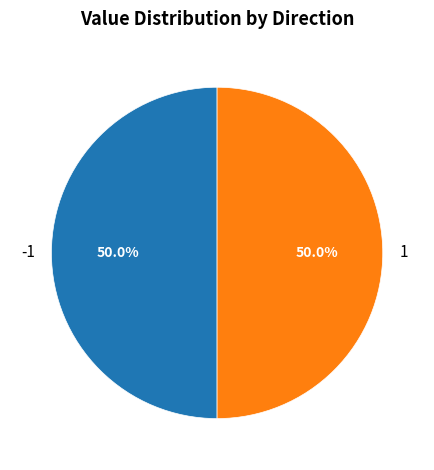

What portion of the pie excludes -1?

50.0%